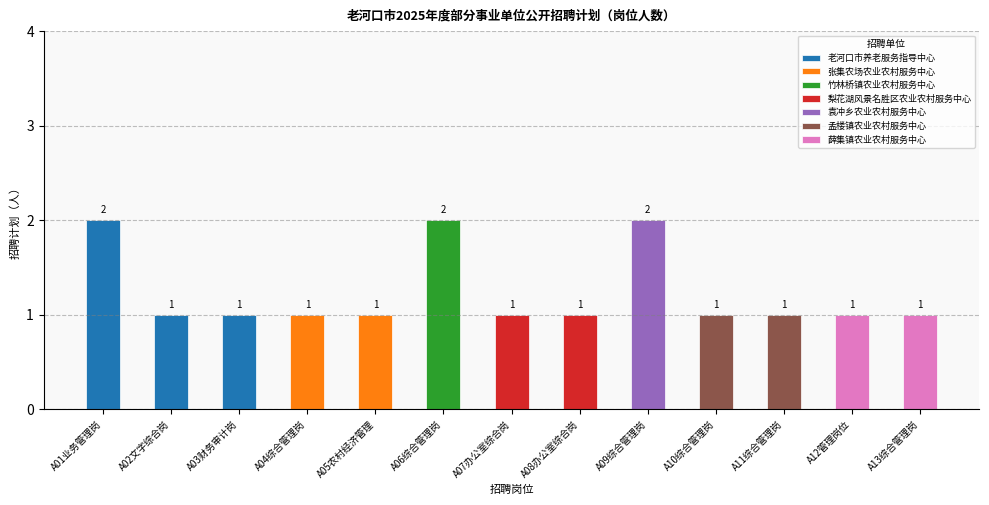

List the labels in order of value, smallest first.

A02文字综合岗, A03财务审计岗, A04综合管理岗, A05农村经济管理, A07办公室综合岗, A08办公室综合岗, A10综合管理岗, A11综合管理岗, A12管理岗位, A13综合管理岗, A01业务管理岗, A06综合管理岗, A09综合管理岗